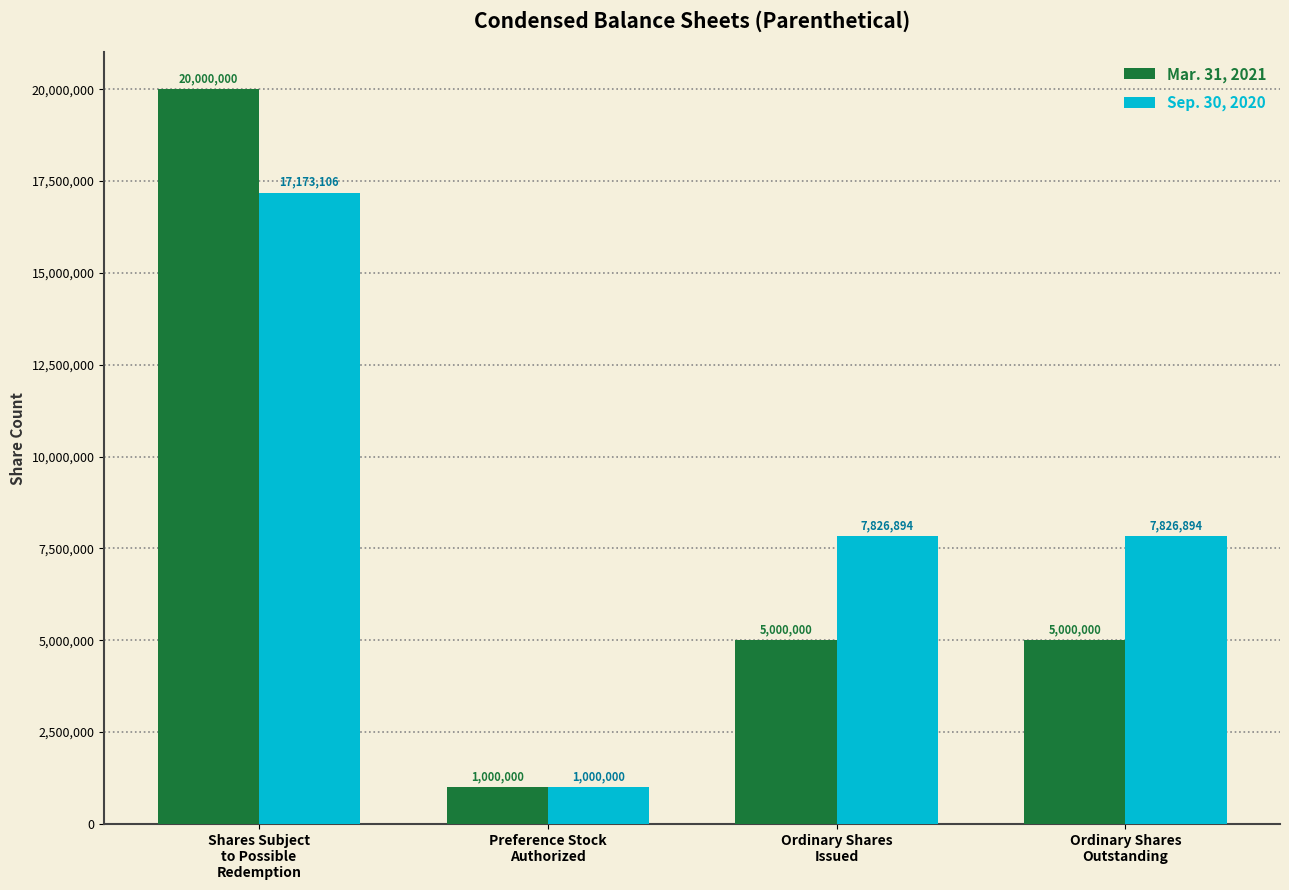

What is the greatest value displayed?

20000000